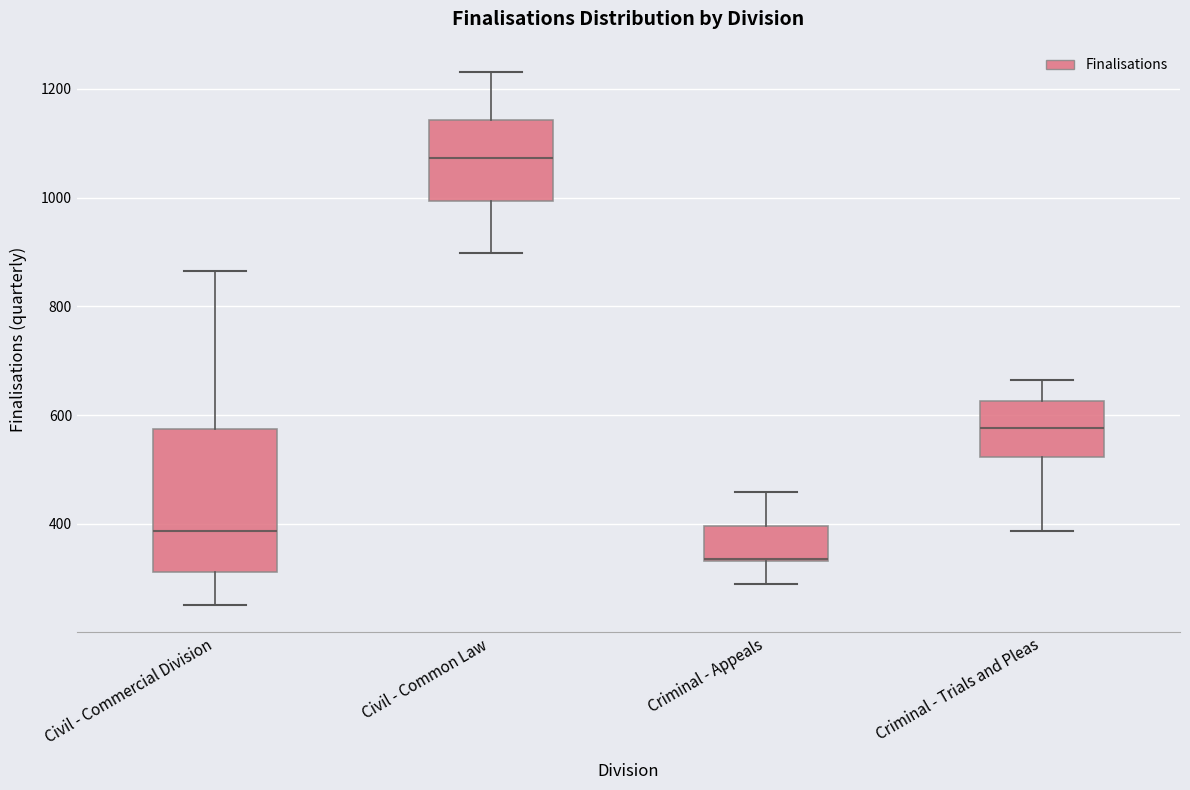

Reading left to right, read every box against the y-axis: the position of its median line, the range the box covers, and the ends of its whiskers. The values are not printed on the chart, so give them approximately, as read against the axis.

Civil - Commercial Division: median 380, box 320 to 580, whiskers 260 to 860
Civil - Common Law: median 1080, box 1000 to 1140, whiskers 900 to 1240
Criminal - Appeals: median 340 (drawn on the box's lower edge), box 340 to 400, whiskers 300 to 460
Criminal - Trials and Pleas: median 580, box 520 to 620, whiskers 380 to 660